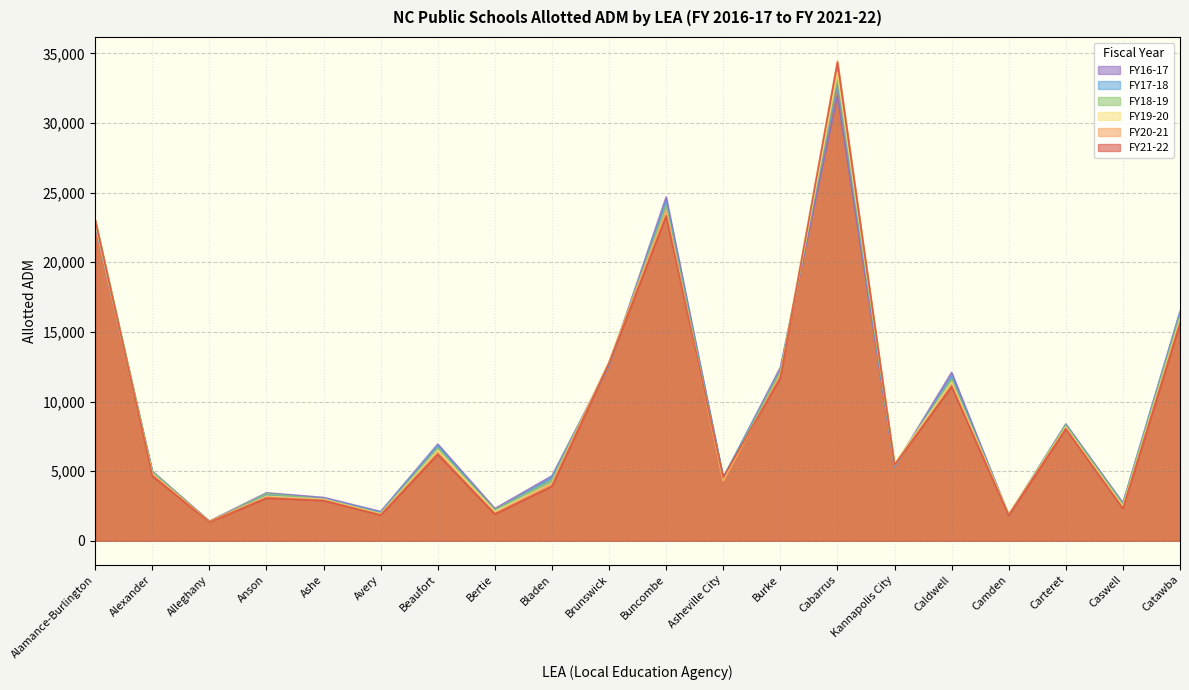

What is the spread (max minus min) of values at Burke?

747